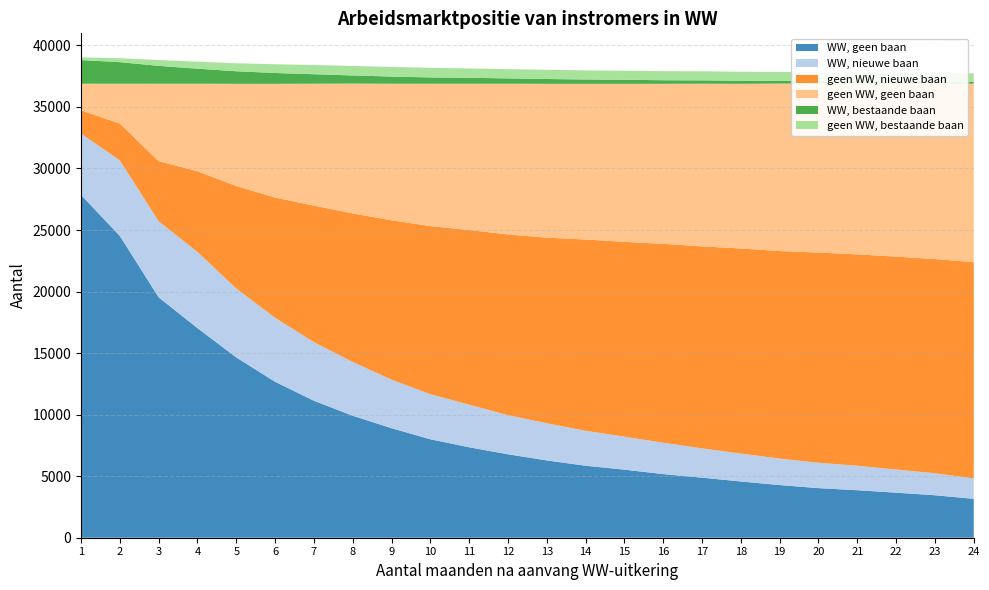

Reading left to right, list all the values displayed in this chart.

WW, geen baan: 1=27850	2=24520	3=19530	4=17030	5=14650	6=12670	7=11130	8=9910	9=8900	10=8000	11=7350	12=6780	13=6280	14=5850	15=5530	16=5170	17=4880	18=4570	19=4280	20=4030	21=3860	22=3660	23=3450	24=3160
WW, nieuwe baan: 1=4990	2=6140	3=6180	4=6190	5=5600	6=5200	7=4760	8=4370	9=3940	10=3660	11=3460	12=3180	13=3020	14=2840	15=2680	16=2550	17=2380	18=2270	19=2150	20=2060	21=1990	22=1880	23=1790	24=1660
geen WW, nieuwe baan: 1=1880	2=3000	3=4880	4=6560	5=8320	6=9770	7=11090	8=12070	9=12950	10=13660	11=14190	12=14680	13=15080	14=15540	15=15830	16=16160	17=16410	18=16660	19=16860	20=17080	21=17170	22=17300	23=17400	24=17570
geen WW, geen baan: 1=2170	2=3230	3=6300	4=7110	5=8310	6=9240	7=9910	8=10550	9=11100	10=11570	11=11890	12=12250	13=12500	14=12650	15=12840	16=13000	17=13220	18=13380	19=13610	20=13720	21=13860	22=14050	23=14240	24=14500
WW, bestaande baan: 1=1920	2=1750	3=1450	4=1220	5=1020	6=880	7=770	8=660	9=580	10=510	11=480	12=430	13=390	14=350	15=330	16=290	17=270	18=250	19=230	20=220	21=200	22=190	23=180	24=150
geen WW, bestaande baan: 1=220	2=320	3=470	4=570	5=650	6=710	7=750	8=770	9=780	10=780	11=760	12=750	13=750	14=740	15=730	16=740	17=740	18=730	19=720	20=720	21=700	22=690	23=680	24=690